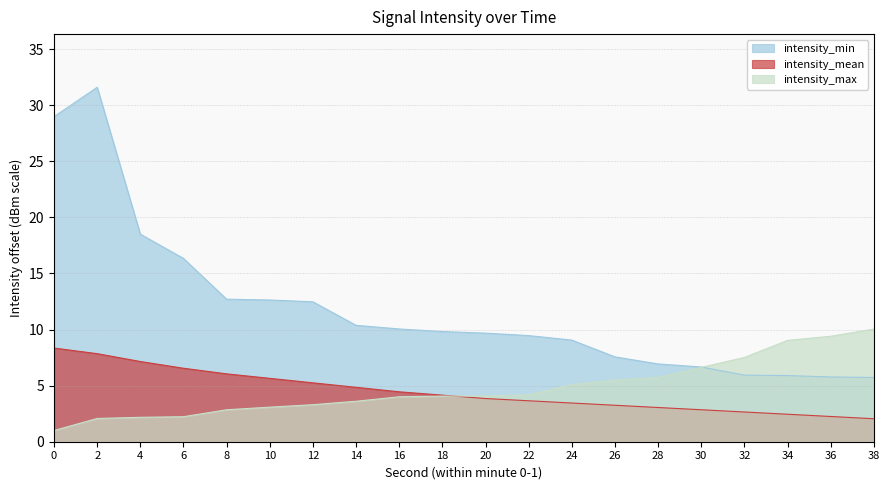

Which series has the widest spread of values?

intensity_min